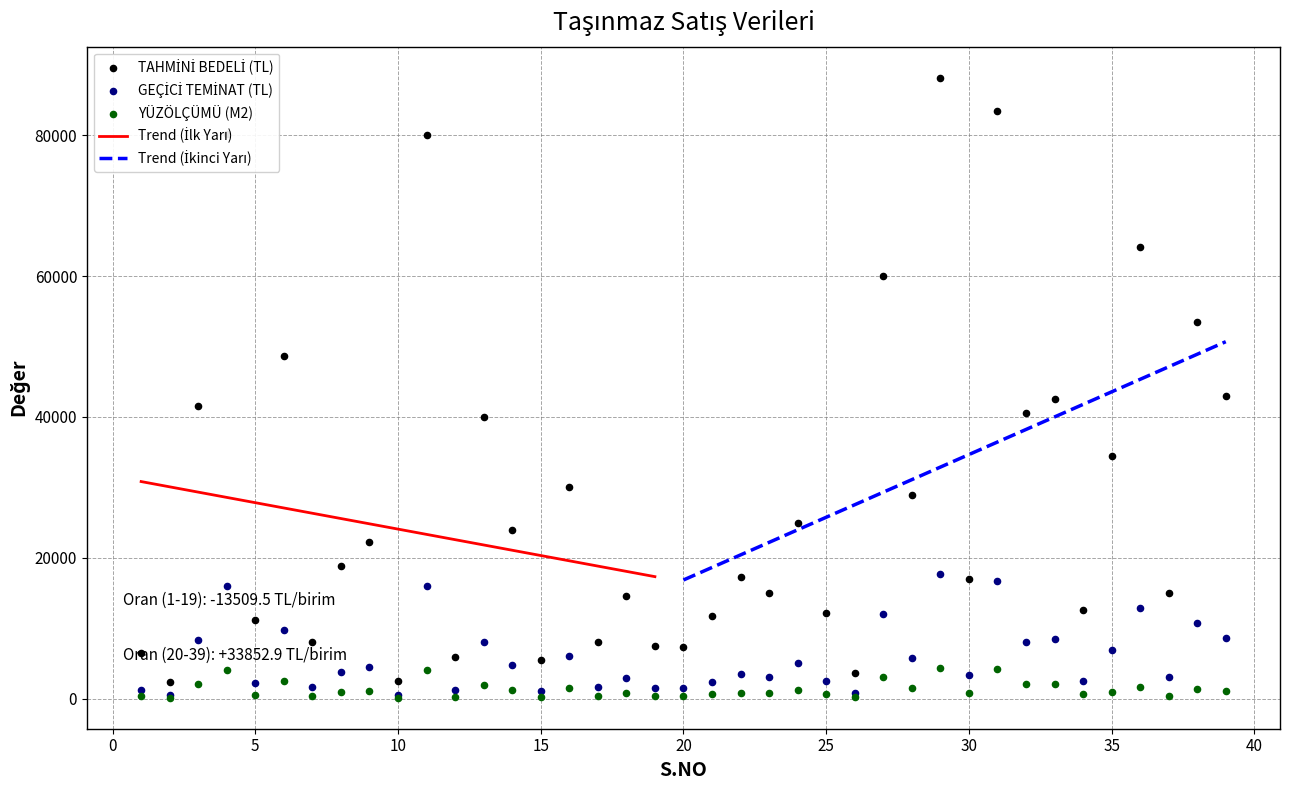

At which category is the sum across all series the highest?

29